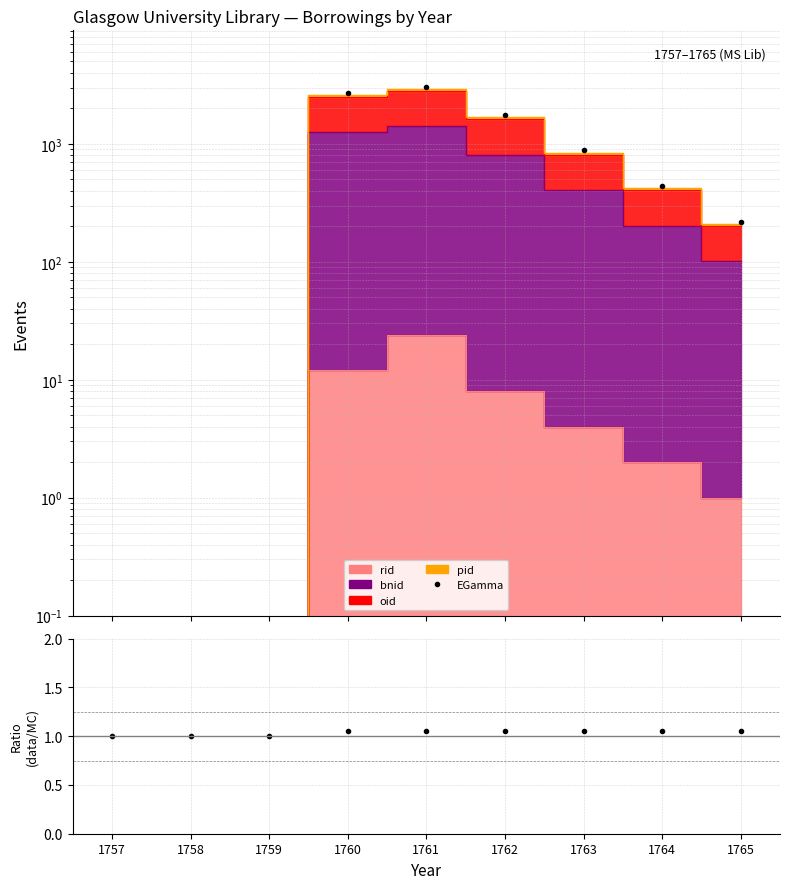

The ratio series shows 1.0 at 1759. True or false?

True